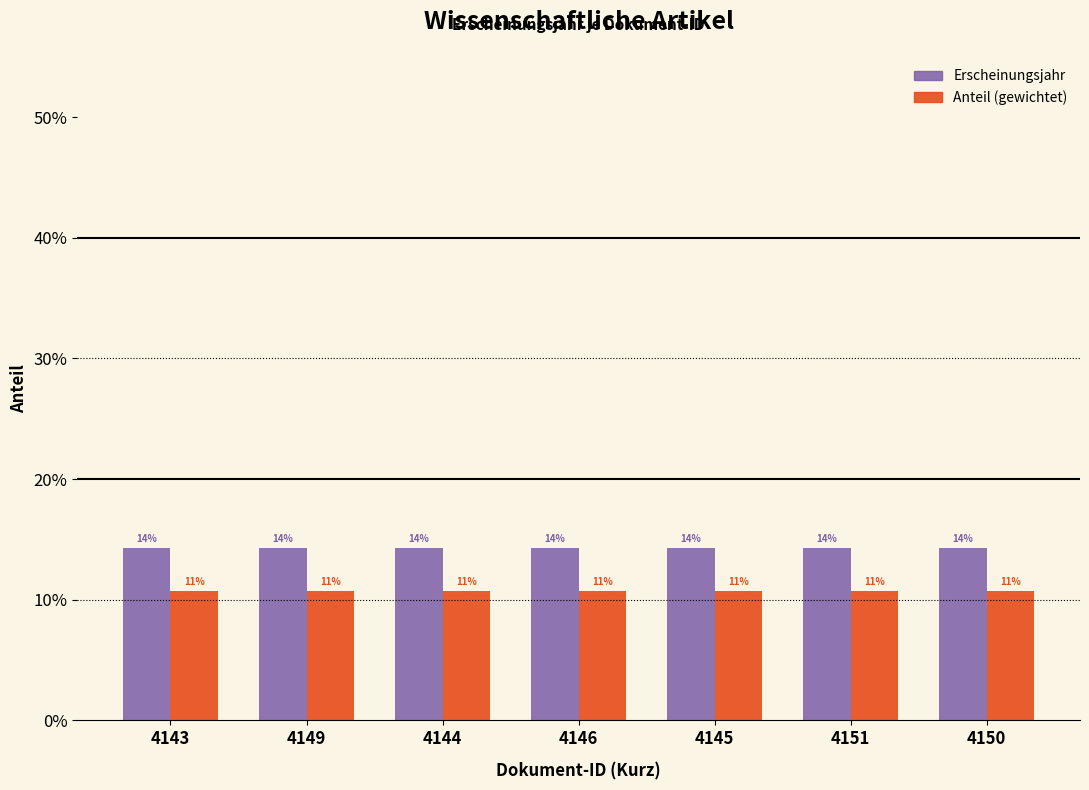

Which category has the highest value across all series?

4143